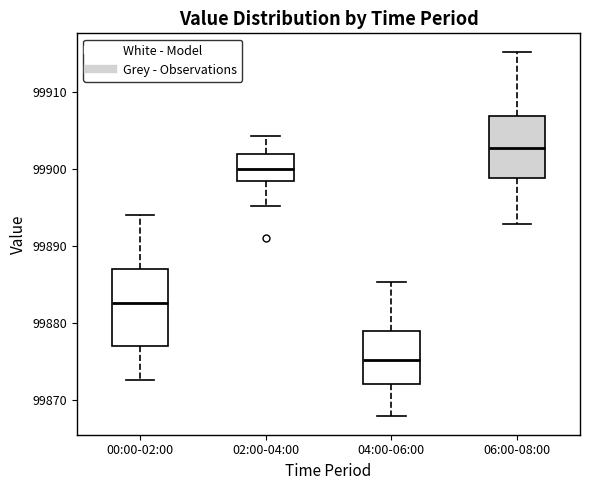

Reading left to right, transcribe this box plot: for each box, give where its median line is, the range the box spans, and where its two whiskers end, as read against the y-axis. The values are not printed on the chart, so give them approximately, as read against the axis.

00:00-02:00: median 99883, box 99877 to 99887, whiskers 99873 to 99894
02:00-04:00: median 99900, box 99898 to 99902, whiskers 99895 to 99904
04:00-06:00: median 99875, box 99872 to 99879, whiskers 99868 to 99885
06:00-08:00: median 99903, box 99899 to 99907, whiskers 99893 to 99915